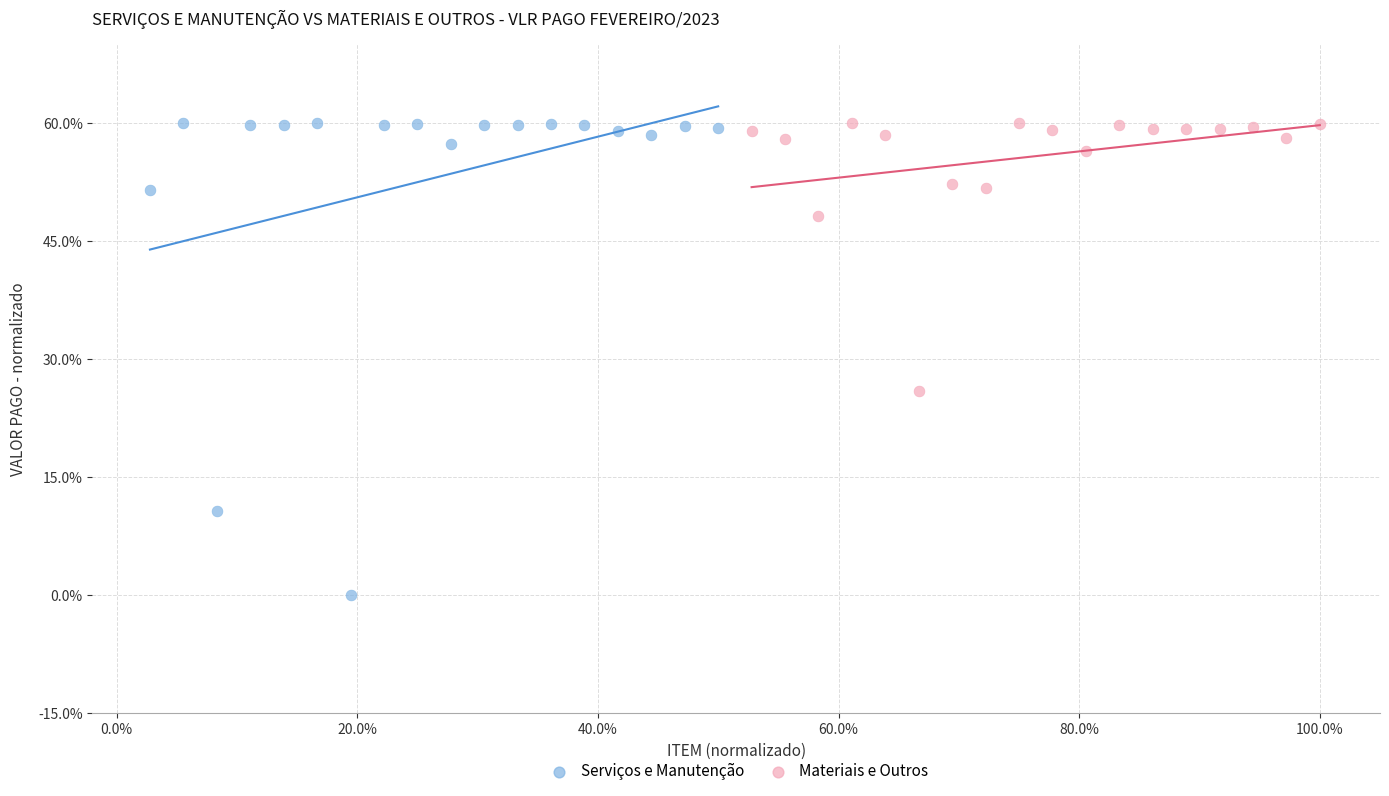

What are all the series names shown in the legend?

Serviços e Manutenção, Materiais e Outros